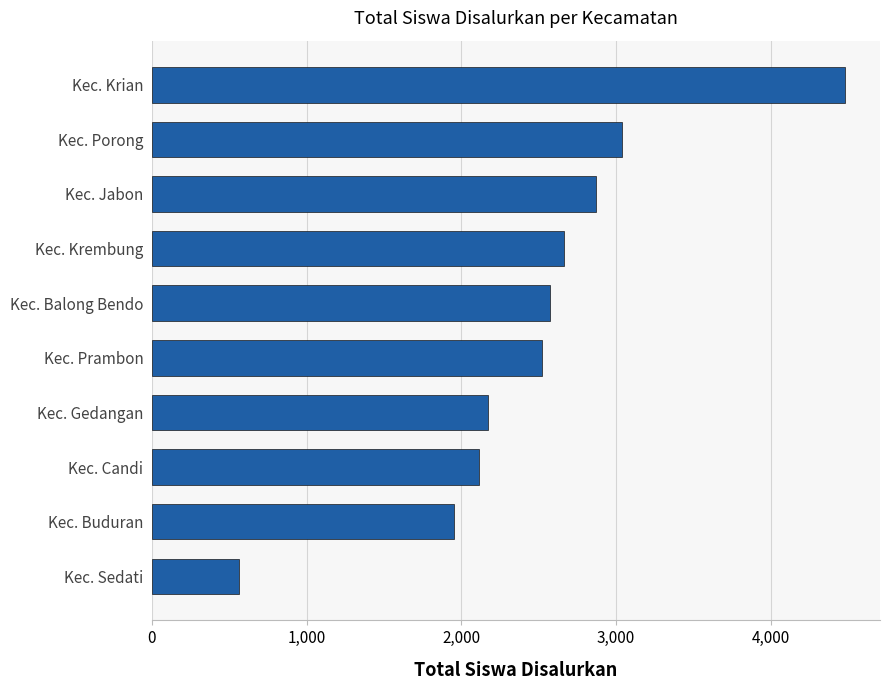

What is the difference between the second highest and minimum values?

2480